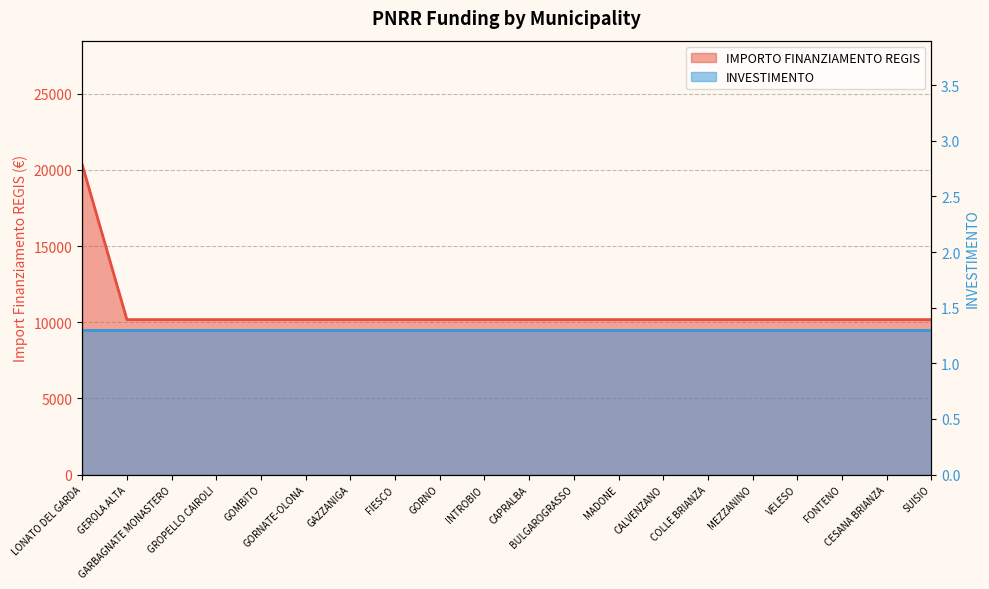

What is the sum of all values?

213612